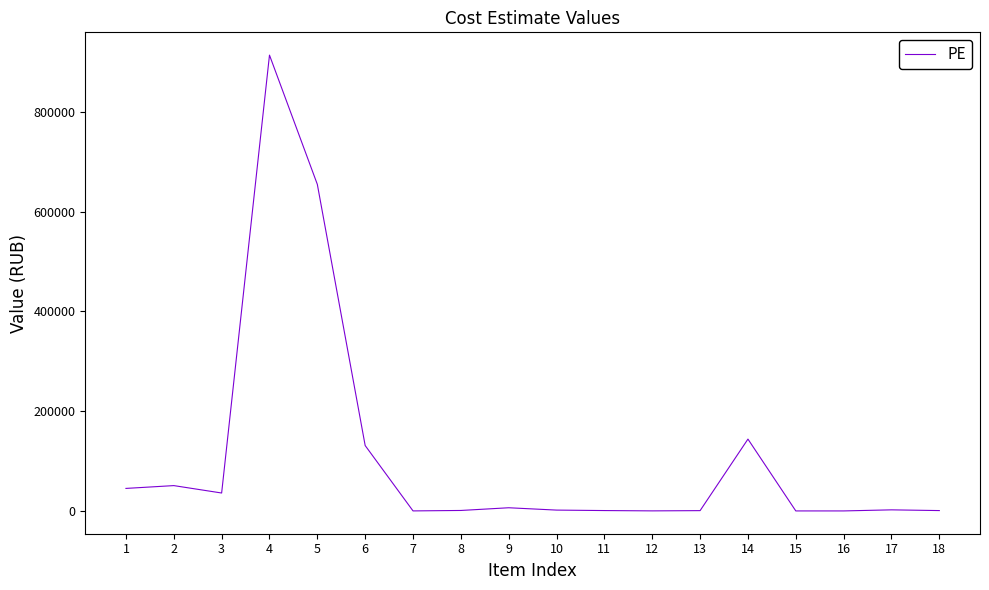

Where is the first local minimum?

3